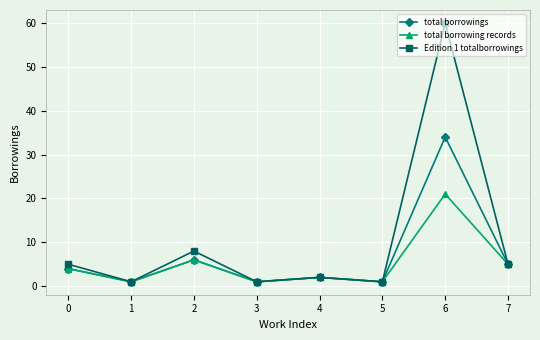

What is the value of the Edition 1 totalborrowings point at the 8th from the left?

5